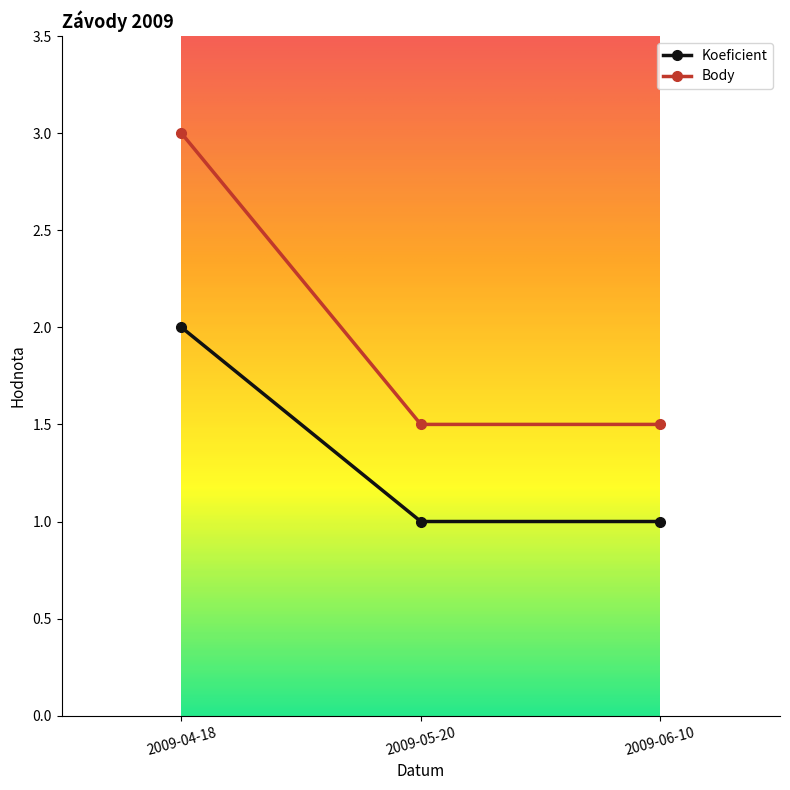

What is the total value across all series at 2009-05-20?

2.5